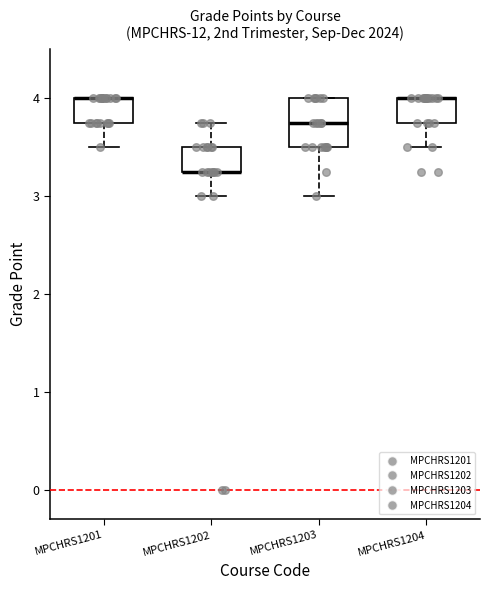

Where does the lower whisker of the box for MPCHRS1204 end on the y-axis? The values are not printed on the chart, so give them approximately, as read against the axis.

3.5